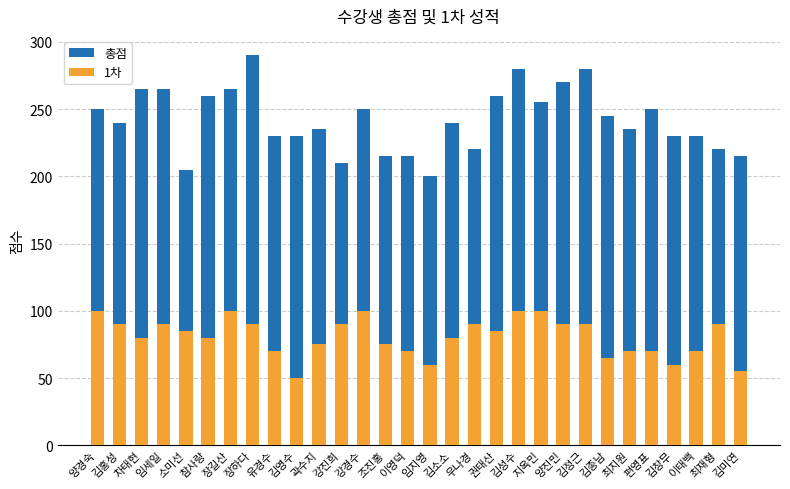

How many distinct data groups are displayed?

2